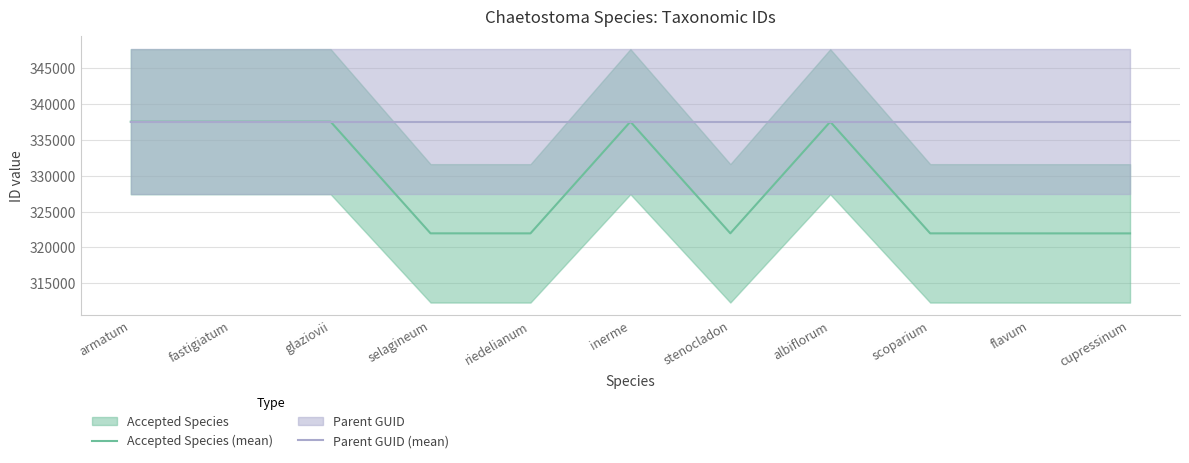

How many data points does each series have?

11